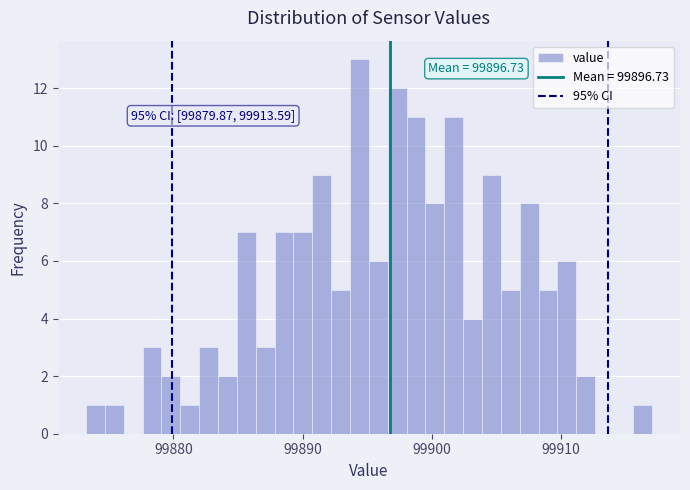

Read against the x-axis, roughly where is the centre of the tallest bar?

99894